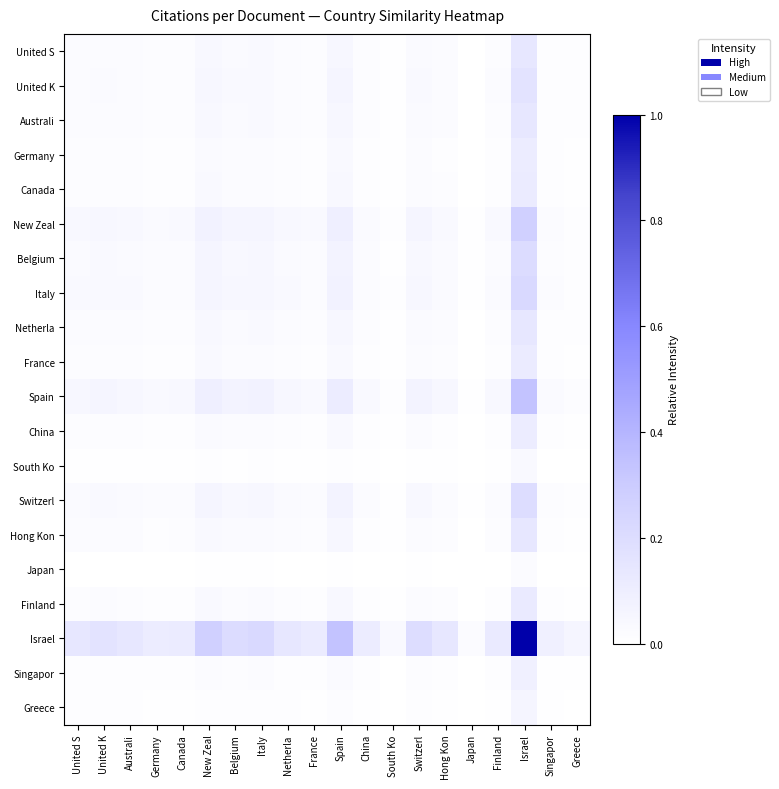

Reading left to right, list all the values displayed in this chart.

United S: United S=0.0	United K=0.0	Australi=0.0	Germany=0.0	Canada=0.0	New Zeal=0.0	Belgium=0.0	Italy=0.0	Netherla=0.0	France=0.0	Spain=0.0	China=0.0	South Ko=0.0	Switzerl=0.0	Hong Kon=0.0	Japan=0.0	Finland=0.0	Israel=0.1	Singapor=0.0	Greece=0.0
United K: United S=0.0	United K=0.0	Australi=0.0	Germany=0.0	Canada=0.0	New Zeal=0.0	Belgium=0.0	Italy=0.0	Netherla=0.0	France=0.0	Spain=0.1	China=0.0	South Ko=0.0	Switzerl=0.0	Hong Kon=0.0	Japan=0.0	Finland=0.0	Israel=0.2	Singapor=0.0	Greece=0.0
Australi: United S=0.0	United K=0.0	Australi=0.0	Germany=0.0	Canada=0.0	New Zeal=0.0	Belgium=0.0	Italy=0.0	Netherla=0.0	France=0.0	Spain=0.0	China=0.0	South Ko=0.0	Switzerl=0.0	Hong Kon=0.0	Japan=0.0	Finland=0.0	Israel=0.1	Singapor=0.0	Greece=0.0
Germany: United S=0.0	United K=0.0	Australi=0.0	Germany=0.0	Canada=0.0	New Zeal=0.0	Belgium=0.0	Italy=0.0	Netherla=0.0	France=0.0	Spain=0.0	China=0.0	South Ko=0.0	Switzerl=0.0	Hong Kon=0.0	Japan=0.0	Finland=0.0	Israel=0.1	Singapor=0.0	Greece=0.0
Canada: United S=0.0	United K=0.0	Australi=0.0	Germany=0.0	Canada=0.0	New Zeal=0.0	Belgium=0.0	Italy=0.0	Netherla=0.0	France=0.0	Spain=0.0	China=0.0	South Ko=0.0	Switzerl=0.0	Hong Kon=0.0	Japan=0.0	Finland=0.0	Israel=0.1	Singapor=0.0	Greece=0.0
New Zeal: United S=0.0	United K=0.0	Australi=0.0	Germany=0.0	Canada=0.0	New Zeal=0.1	Belgium=0.1	Italy=0.1	Netherla=0.0	France=0.0	Spain=0.1	China=0.0	South Ko=0.0	Switzerl=0.1	Hong Kon=0.0	Japan=0.0	Finland=0.0	Israel=0.3	Singapor=0.0	Greece=0.0
Belgium: United S=0.0	United K=0.0	Australi=0.0	Germany=0.0	Canada=0.0	New Zeal=0.1	Belgium=0.0	Italy=0.0	Netherla=0.0	France=0.0	Spain=0.1	China=0.0	South Ko=0.0	Switzerl=0.0	Hong Kon=0.0	Japan=0.0	Finland=0.0	Israel=0.2	Singapor=0.0	Greece=0.0
Italy: United S=0.0	United K=0.0	Australi=0.0	Germany=0.0	Canada=0.0	New Zeal=0.1	Belgium=0.0	Italy=0.1	Netherla=0.0	France=0.0	Spain=0.1	China=0.0	South Ko=0.0	Switzerl=0.0	Hong Kon=0.0	Japan=0.0	Finland=0.0	Israel=0.2	Singapor=0.0	Greece=0.0
Netherla: United S=0.0	United K=0.0	Australi=0.0	Germany=0.0	Canada=0.0	New Zeal=0.0	Belgium=0.0	Italy=0.0	Netherla=0.0	France=0.0	Spain=0.0	China=0.0	South Ko=0.0	Switzerl=0.0	Hong Kon=0.0	Japan=0.0	Finland=0.0	Israel=0.1	Singapor=0.0	Greece=0.0
France: United S=0.0	United K=0.0	Australi=0.0	Germany=0.0	Canada=0.0	New Zeal=0.0	Belgium=0.0	Italy=0.0	Netherla=0.0	France=0.0	Spain=0.0	China=0.0	South Ko=0.0	Switzerl=0.0	Hong Kon=0.0	Japan=0.0	Finland=0.0	Israel=0.1	Singapor=0.0	Greece=0.0
Spain: United S=0.0	United K=0.1	Australi=0.0	Germany=0.0	Canada=0.0	New Zeal=0.1	Belgium=0.1	Italy=0.1	Netherla=0.0	France=0.0	Spain=0.1	China=0.0	South Ko=0.0	Switzerl=0.1	Hong Kon=0.0	Japan=0.0	Finland=0.0	Israel=0.3	Singapor=0.0	Greece=0.0
China: United S=0.0	United K=0.0	Australi=0.0	Germany=0.0	Canada=0.0	New Zeal=0.0	Belgium=0.0	Italy=0.0	Netherla=0.0	France=0.0	Spain=0.0	China=0.0	South Ko=0.0	Switzerl=0.0	Hong Kon=0.0	Japan=0.0	Finland=0.0	Israel=0.1	Singapor=0.0	Greece=0.0
South Ko: United S=0.0	United K=0.0	Australi=0.0	Germany=0.0	Canada=0.0	New Zeal=0.0	Belgium=0.0	Italy=0.0	Netherla=0.0	France=0.0	Spain=0.0	China=0.0	South Ko=0.0	Switzerl=0.0	Hong Kon=0.0	Japan=0.0	Finland=0.0	Israel=0.0	Singapor=0.0	Greece=0.0
Switzerl: United S=0.0	United K=0.0	Australi=0.0	Germany=0.0	Canada=0.0	New Zeal=0.1	Belgium=0.0	Italy=0.0	Netherla=0.0	France=0.0	Spain=0.1	China=0.0	South Ko=0.0	Switzerl=0.0	Hong Kon=0.0	Japan=0.0	Finland=0.0	Israel=0.2	Singapor=0.0	Greece=0.0
Hong Kon: United S=0.0	United K=0.0	Australi=0.0	Germany=0.0	Canada=0.0	New Zeal=0.0	Belgium=0.0	Italy=0.0	Netherla=0.0	France=0.0	Spain=0.0	China=0.0	South Ko=0.0	Switzerl=0.0	Hong Kon=0.0	Japan=0.0	Finland=0.0	Israel=0.1	Singapor=0.0	Greece=0.0
Japan: United S=0.0	United K=0.0	Australi=0.0	Germany=0.0	Canada=0.0	New Zeal=0.0	Belgium=0.0	Italy=0.0	Netherla=0.0	France=0.0	Spain=0.0	China=0.0	South Ko=0.0	Switzerl=0.0	Hong Kon=0.0	Japan=0.0	Finland=0.0	Israel=0.0	Singapor=0.0	Greece=0.0
Finland: United S=0.0	United K=0.0	Australi=0.0	Germany=0.0	Canada=0.0	New Zeal=0.0	Belgium=0.0	Italy=0.0	Netherla=0.0	France=0.0	Spain=0.0	China=0.0	South Ko=0.0	Switzerl=0.0	Hong Kon=0.0	Japan=0.0	Finland=0.0	Israel=0.1	Singapor=0.0	Greece=0.0
Israel: United S=0.1	United K=0.2	Australi=0.1	Germany=0.1	Canada=0.1	New Zeal=0.3	Belgium=0.2	Italy=0.2	Netherla=0.1	France=0.1	Spain=0.3	China=0.1	South Ko=0.0	Switzerl=0.2	Hong Kon=0.1	Japan=0.0	Finland=0.1	Israel=1.0	Singapor=0.1	Greece=0.1
Singapor: United S=0.0	United K=0.0	Australi=0.0	Germany=0.0	Canada=0.0	New Zeal=0.0	Belgium=0.0	Italy=0.0	Netherla=0.0	France=0.0	Spain=0.0	China=0.0	South Ko=0.0	Switzerl=0.0	Hong Kon=0.0	Japan=0.0	Finland=0.0	Israel=0.1	Singapor=0.0	Greece=0.0
Greece: United S=0.0	United K=0.0	Australi=0.0	Germany=0.0	Canada=0.0	New Zeal=0.0	Belgium=0.0	Italy=0.0	Netherla=0.0	France=0.0	Spain=0.0	China=0.0	South Ko=0.0	Switzerl=0.0	Hong Kon=0.0	Japan=0.0	Finland=0.0	Israel=0.1	Singapor=0.0	Greece=0.0